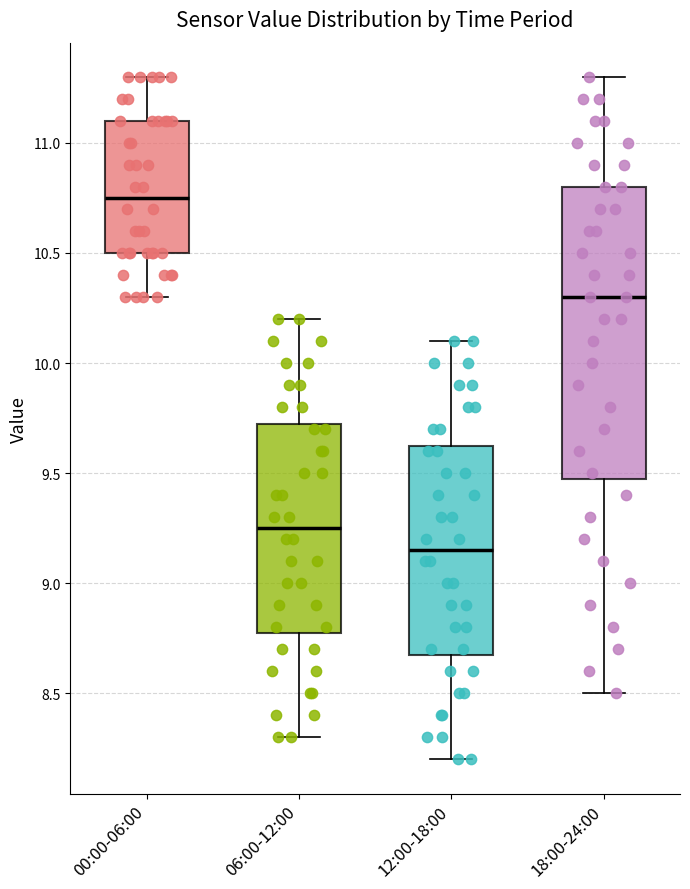

Where is the upper edge of the box for 12:00-18:00 on the y-axis? The values are not printed on the chart, so give them approximately, as read against the axis.

9.65